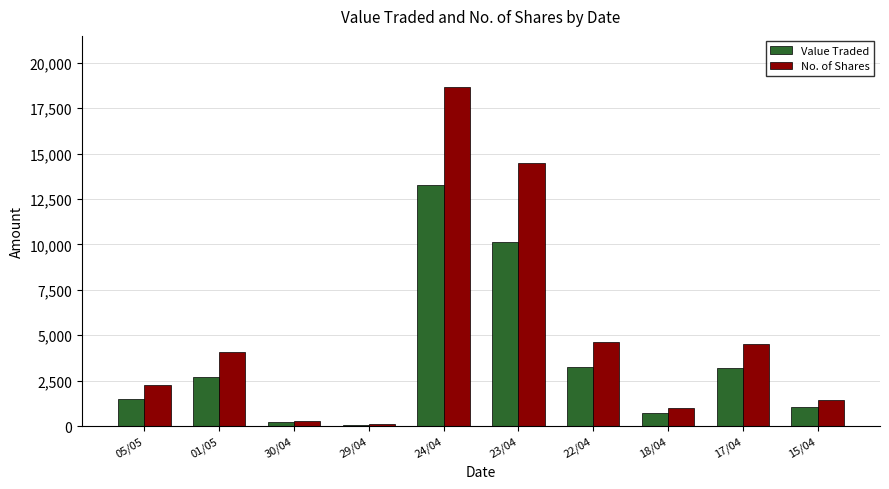

The value of Value Traded at 18/04 is 710. True or false?

True